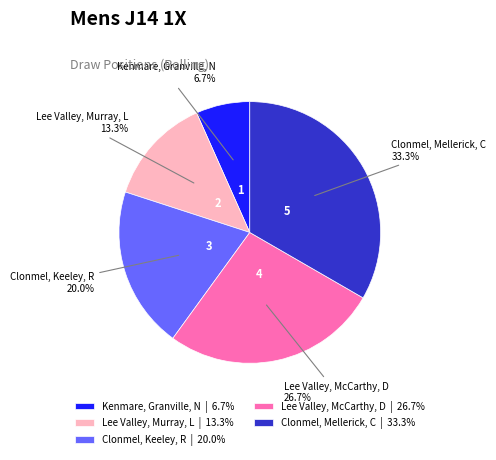

To the nearest percent, what is the average slice percentage?

20%